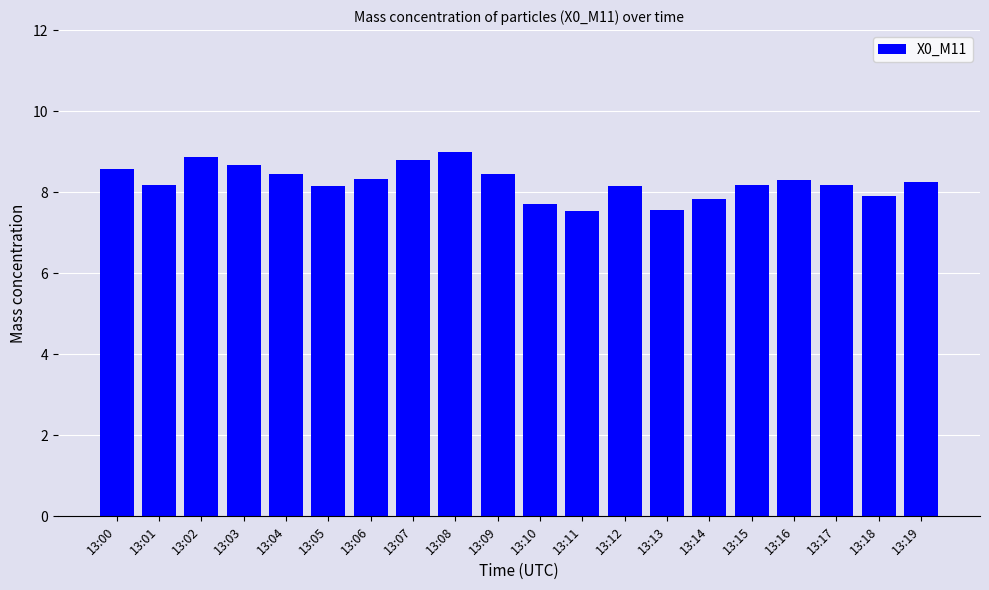

What is the sum of all values?

165.1